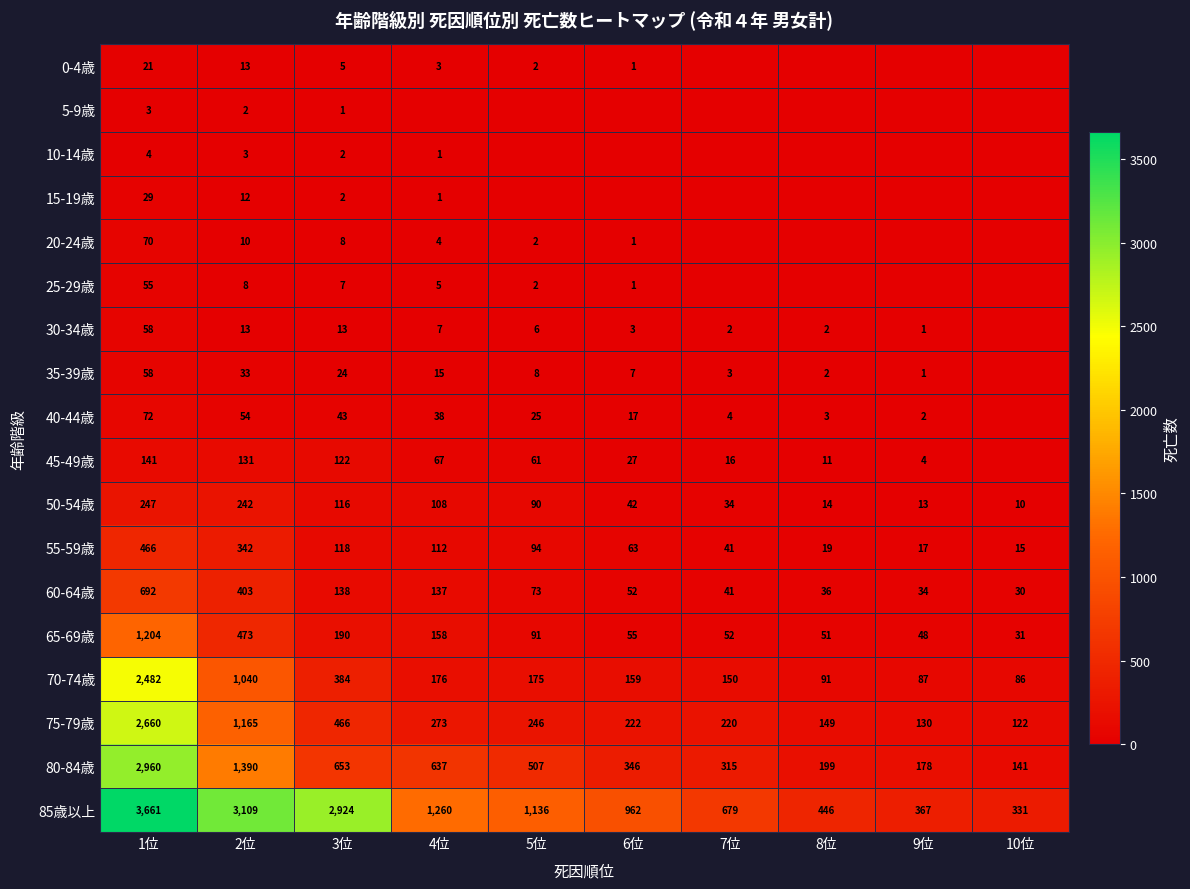

What is the highest value of the 85歳以上 series?

3661